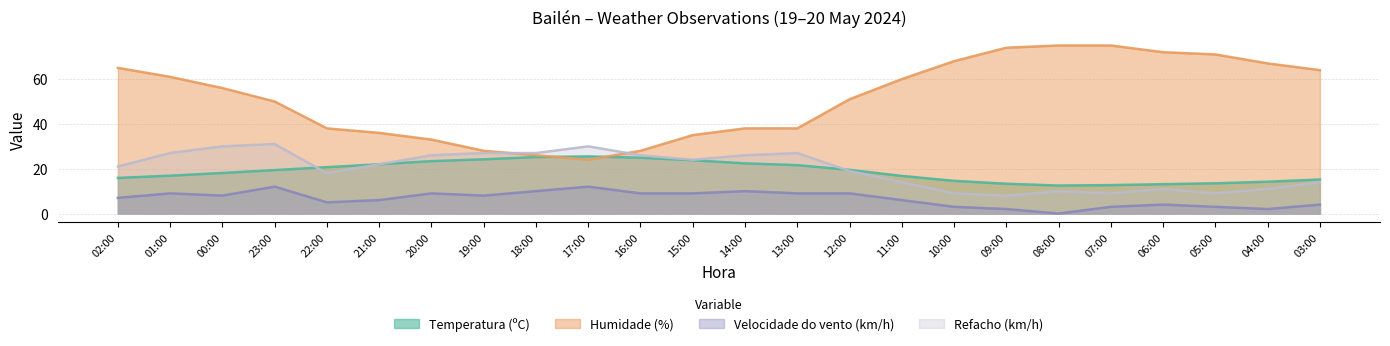

At which category is the sum across all series the highest?

01:00